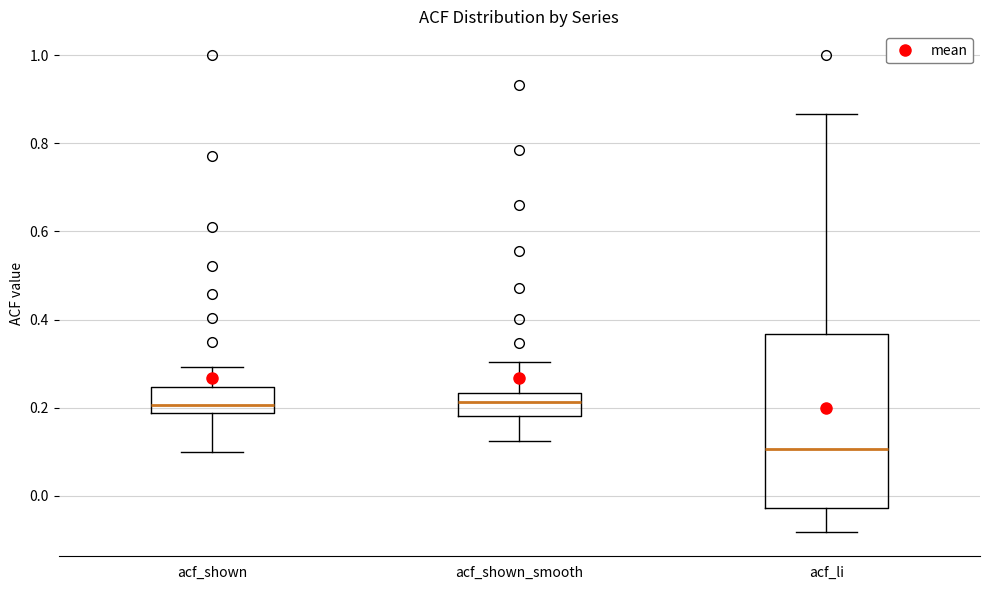

Reading left to right, read every box against the y-axis: the position of its median line, the range the box covers, and the ends of its whiskers. The values are not printed on the chart, so give them approximately, as read against the axis.

acf_shown: median 0.20, box 0.18 to 0.24, whiskers 0.10 to 0.30
acf_shown_smooth: median 0.22, box 0.18 to 0.24, whiskers 0.12 to 0.30
acf_li: median 0.10, box -0.02 to 0.36, whiskers -0.08 to 0.86